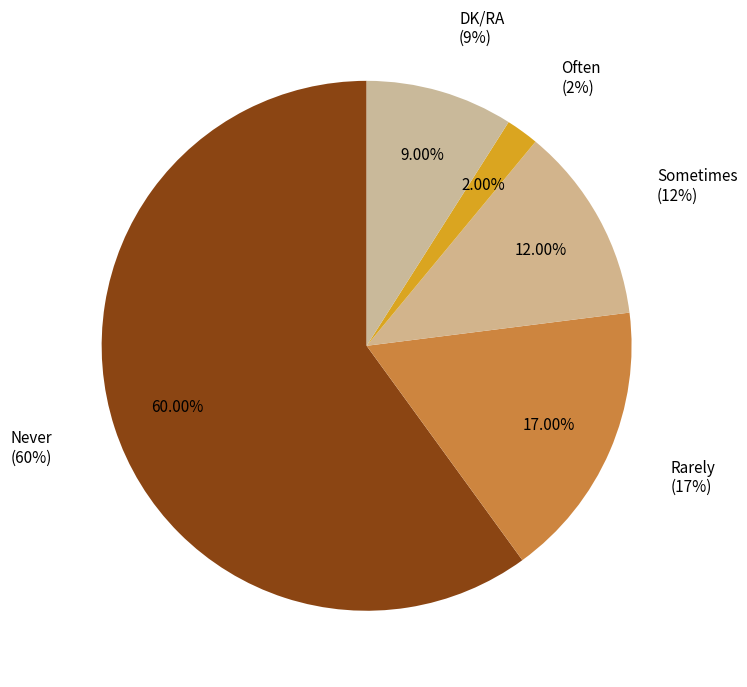

Is it true that Never heard of this group is 0% of the pie?

True